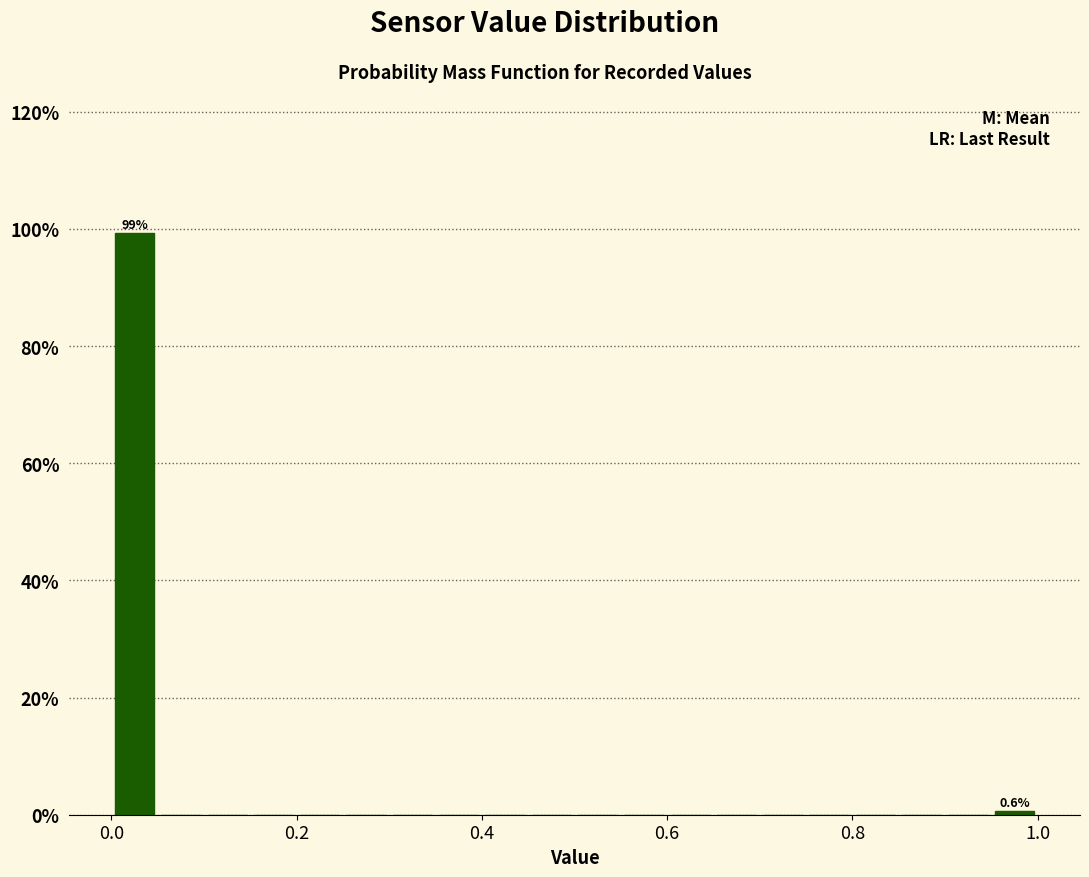

Read against the x-axis, roughly where is the centre of the tallest bar?

0.02